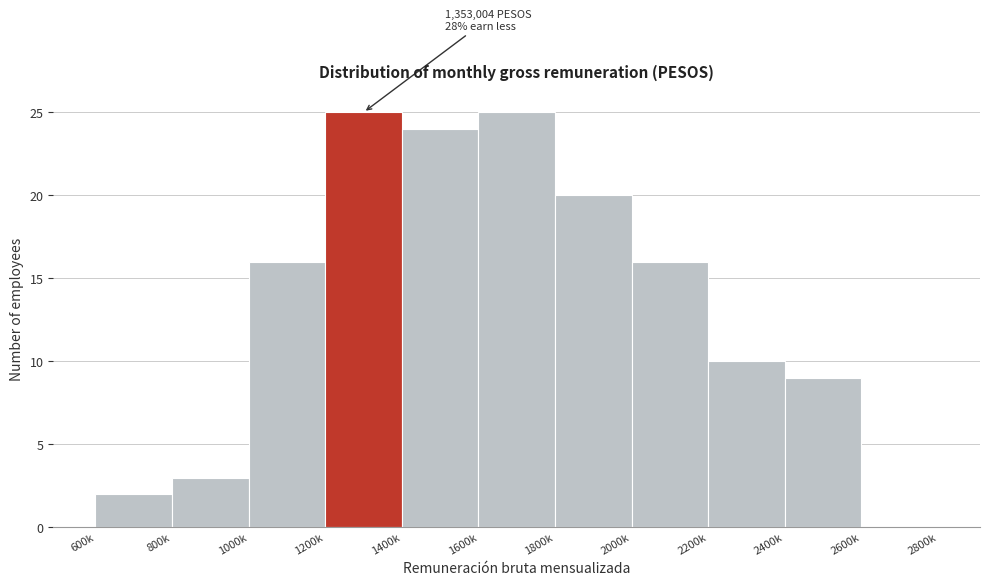

Reading left to right, list all the values displayed in this chart.

600k=2	800k=3	1000k=16	1200k=25	1400k=24	1600k=25	1800k=20	2000k=16	2200k=10	2400k=9	2600k=0